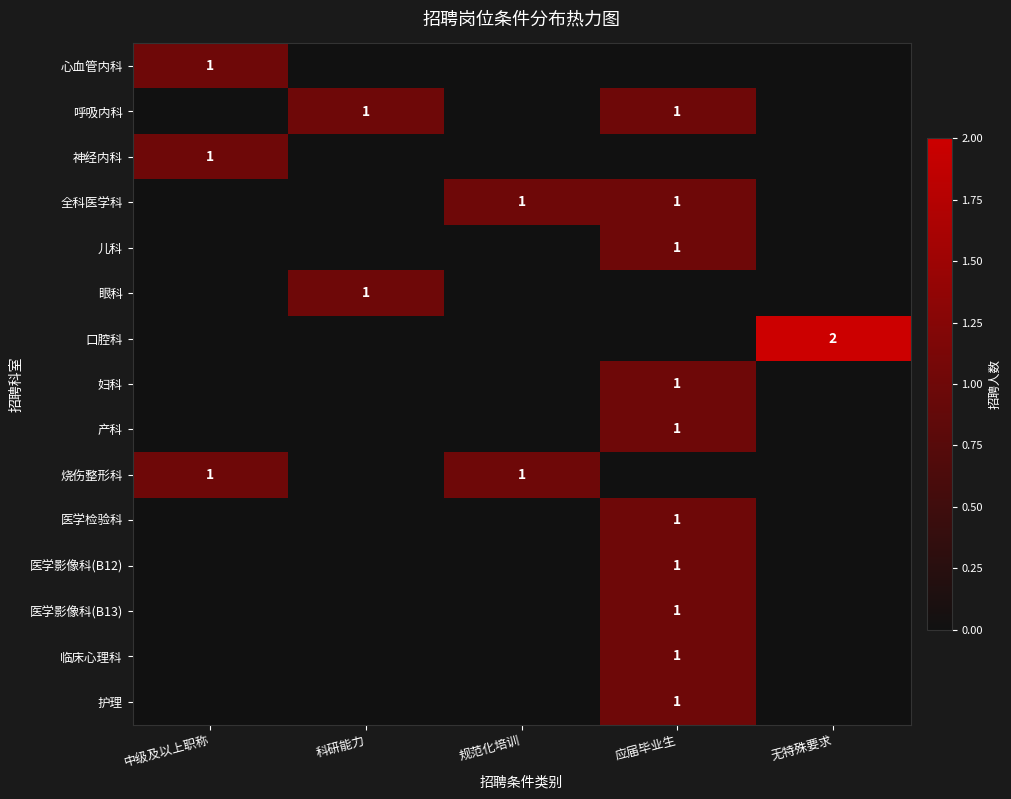

At which category is the sum across all series the highest?

应届毕业生